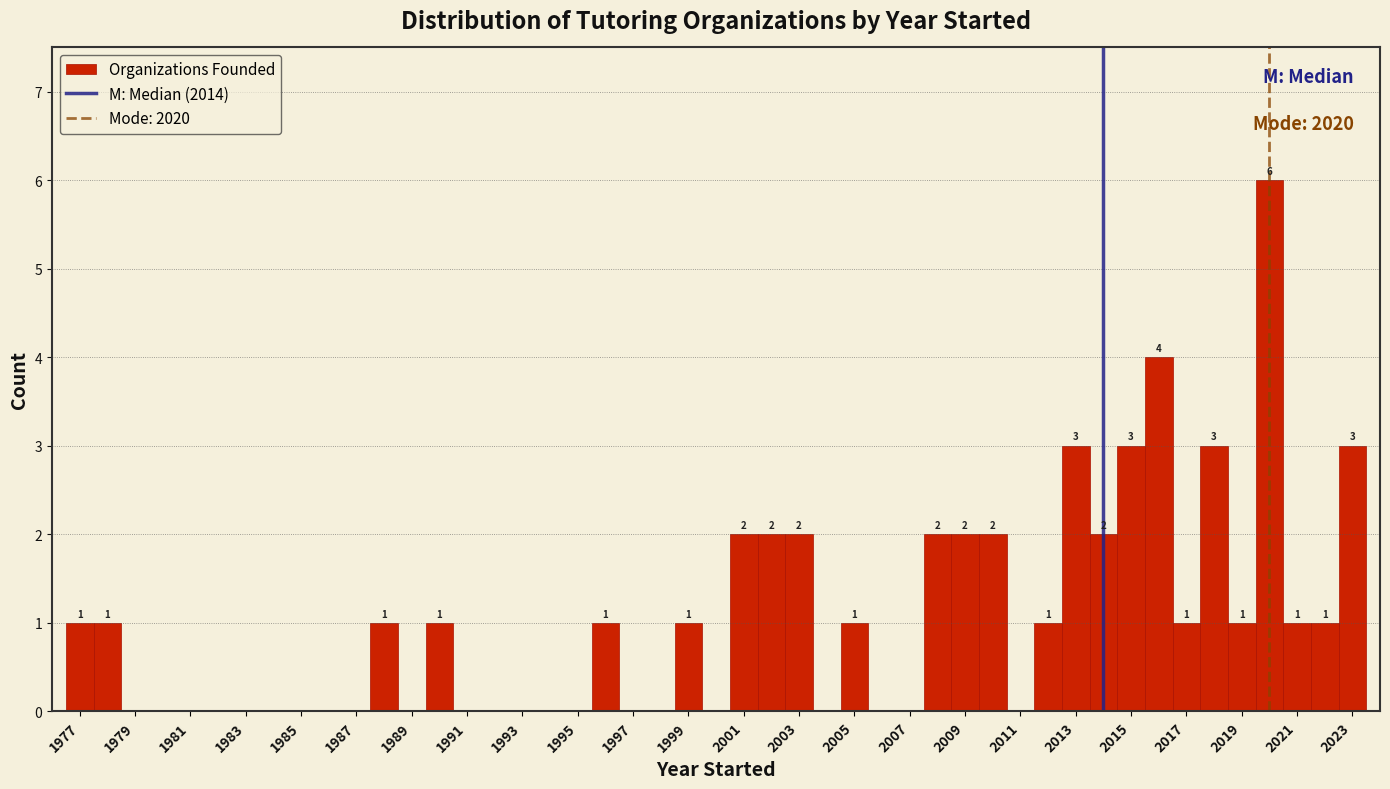

Which range on the x-axis has the tallest bar?

2019.5 to 2020.5